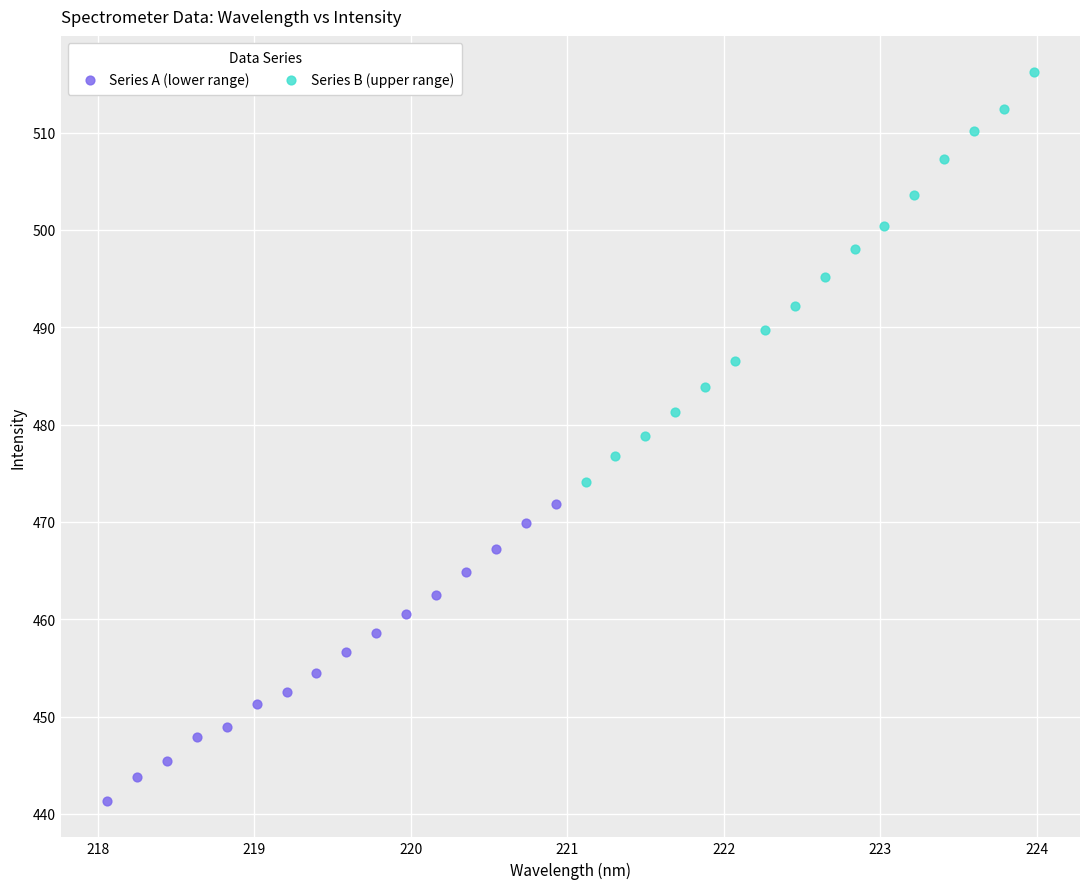

Which series reaches the maximum Y coordinate?

Series B (upper range)